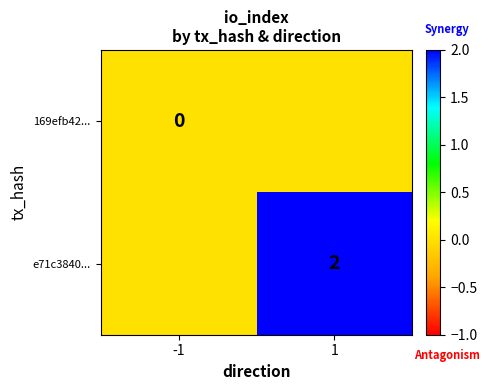

The value of e71c3840... at 1 is 1. True or false?

False